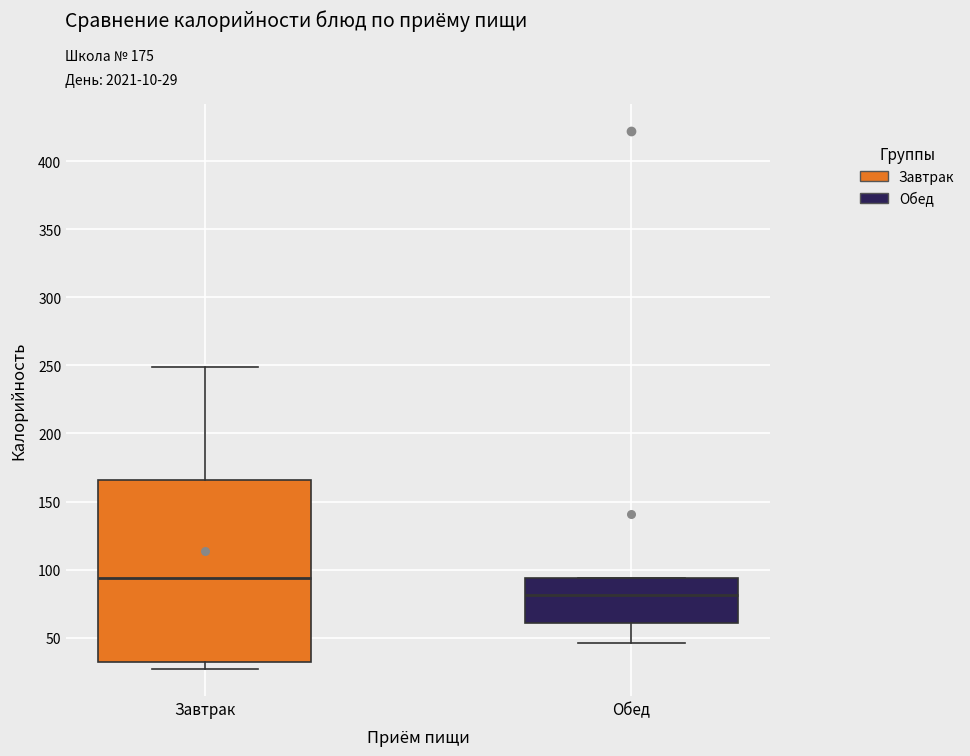

Reading left to right, transcribe this box plot: for each box, give where its median line is, the range the box spans, and where its two whiskers end, as read against the y-axis. The values are not printed on the chart, so give them approximately, as read against the axis.

Завтрак: median 95, box 30 to 165, whiskers 25 to 250
Обед: median 80, box 60 to 95, whiskers 45 to 95